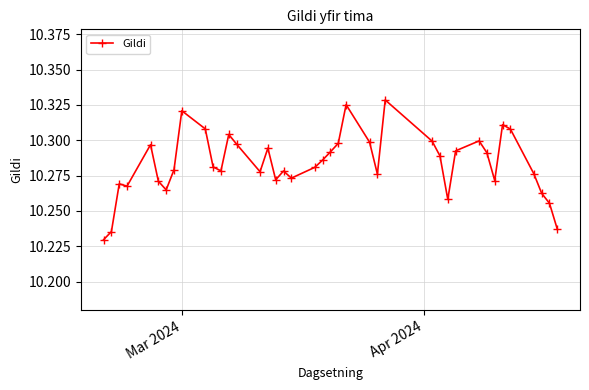

What is the sum of all values?

411.3